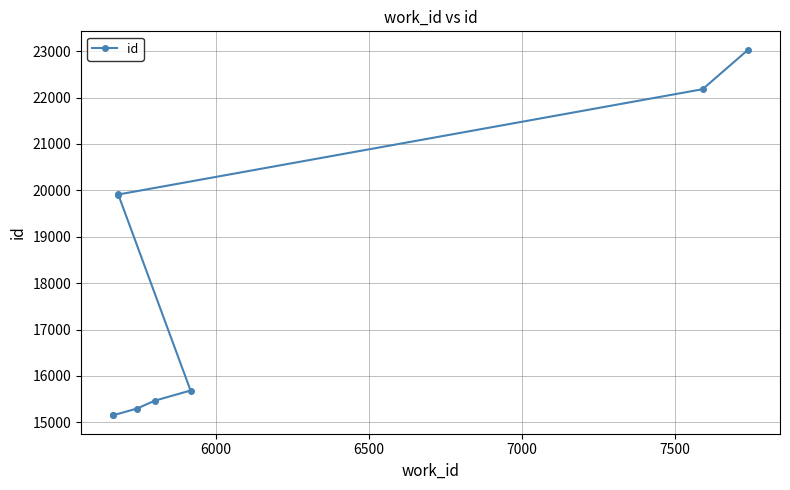

What is the difference between the maximum and minimum values?

7883